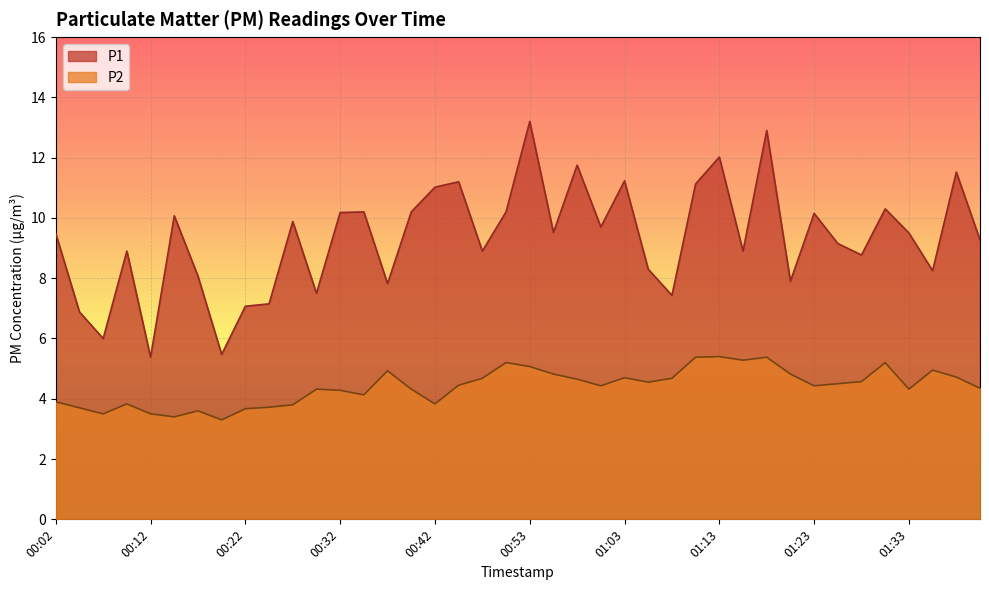

What is the difference between the maximum and minimum values in the P1 series?

7.8